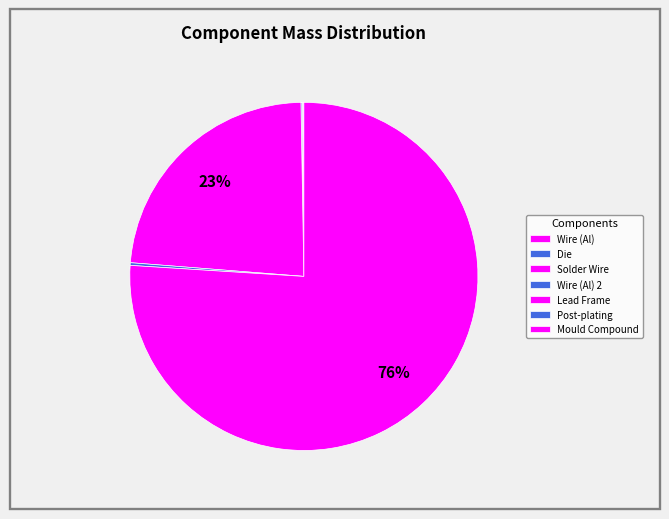

Which category accounts for the majority?

Mould Compound